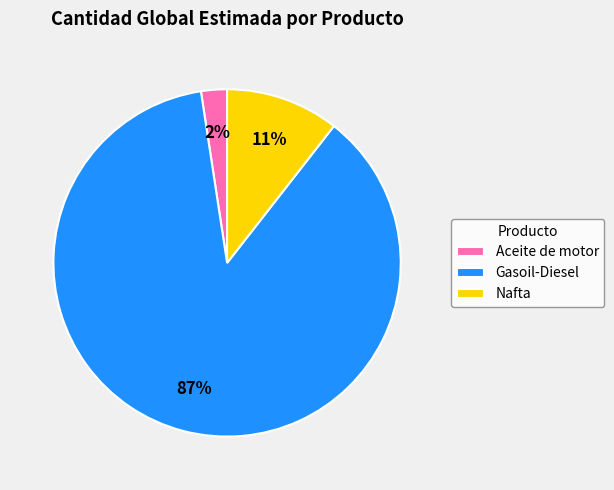

What is the ratio of the value at Nafta to the value at Gasoil-Diesel?

0.1